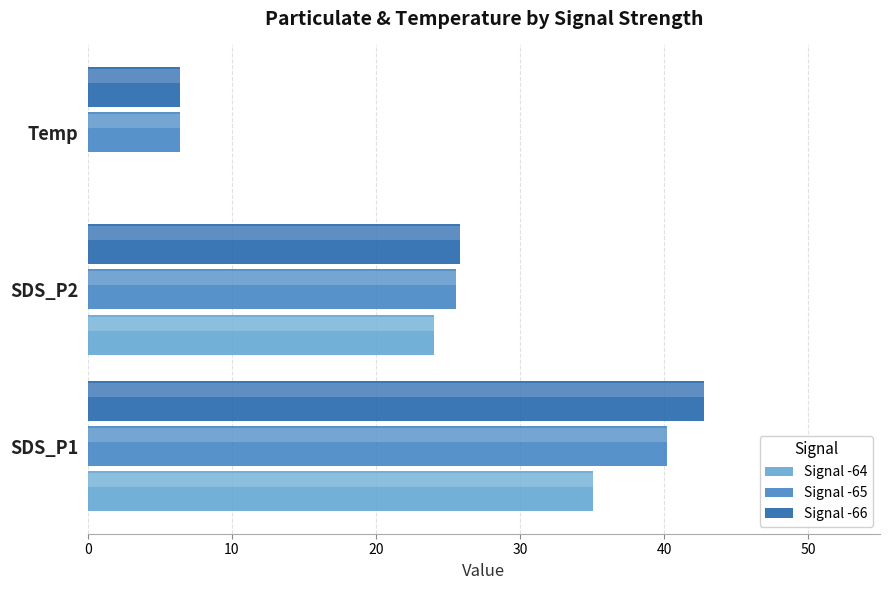

At which category is the sum across all series the highest?

SDS_P1